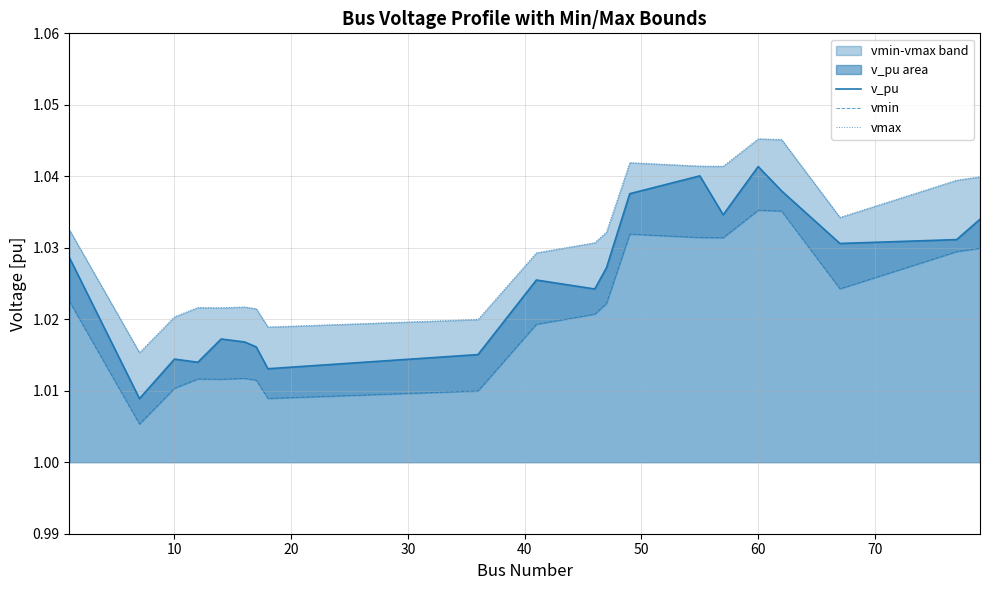

True or false: vmin has more than 2 points higher than both neighbors.

True